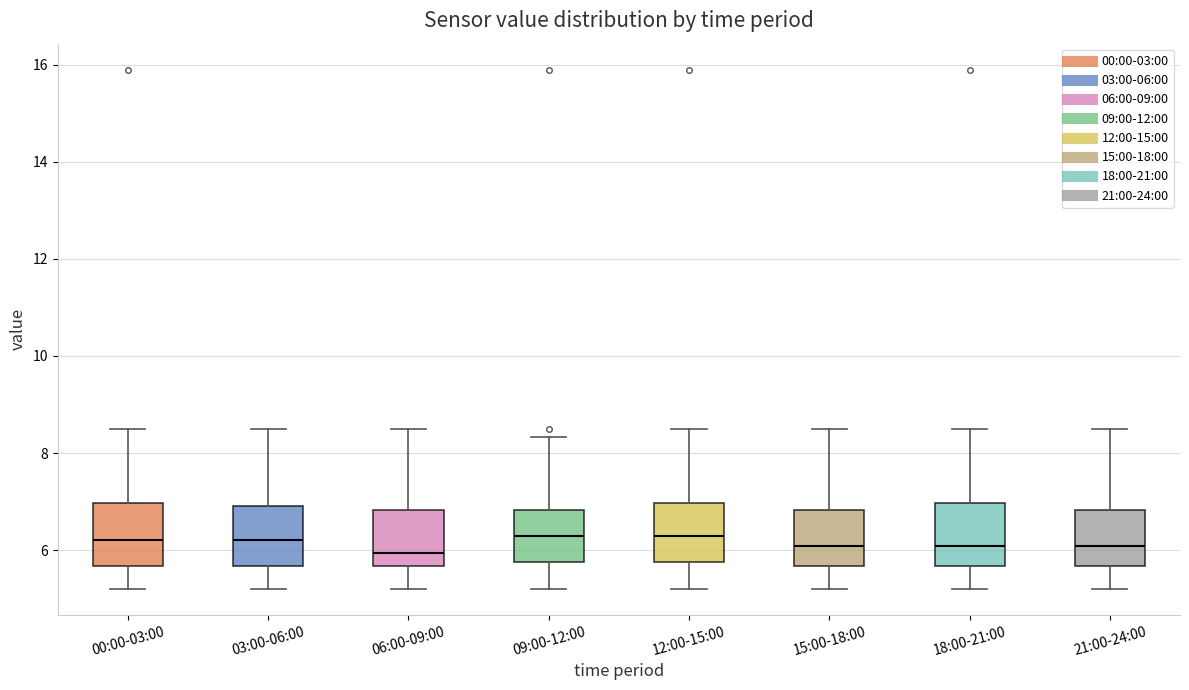

Reading left to right, read every box against the y-axis: the position of its median line, the range the box covers, and the ends of its whiskers. The values are not printed on the chart, so give them approximately, as read against the axis.

00:00-03:00: median 6.2, box 5.6 to 7.0, whiskers 5.2 to 8.6
03:00-06:00: median 6.2, box 5.6 to 7.0, whiskers 5.2 to 8.6
06:00-09:00: median 6.0, box 5.6 to 6.8, whiskers 5.2 to 8.6
09:00-12:00: median 6.4, box 5.8 to 6.8, whiskers 5.2 to 8.4
12:00-15:00: median 6.4, box 5.8 to 7.0, whiskers 5.2 to 8.6
15:00-18:00: median 6.0, box 5.6 to 6.8, whiskers 5.2 to 8.6
18:00-21:00: median 6.0, box 5.6 to 7.0, whiskers 5.2 to 8.6
21:00-24:00: median 6.0, box 5.6 to 6.8, whiskers 5.2 to 8.6